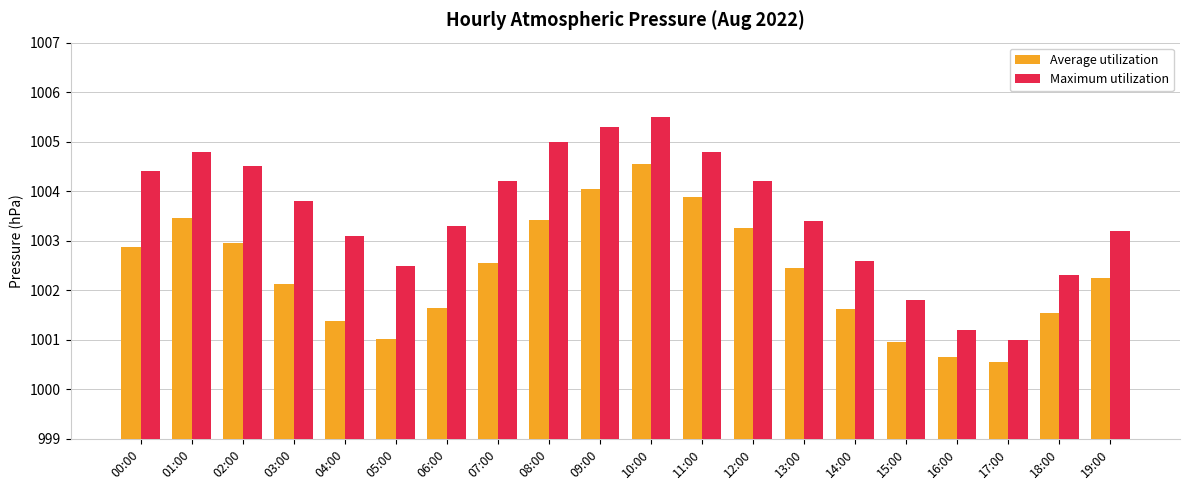

Which series has the largest range (max minus min)?

Maximum utilization